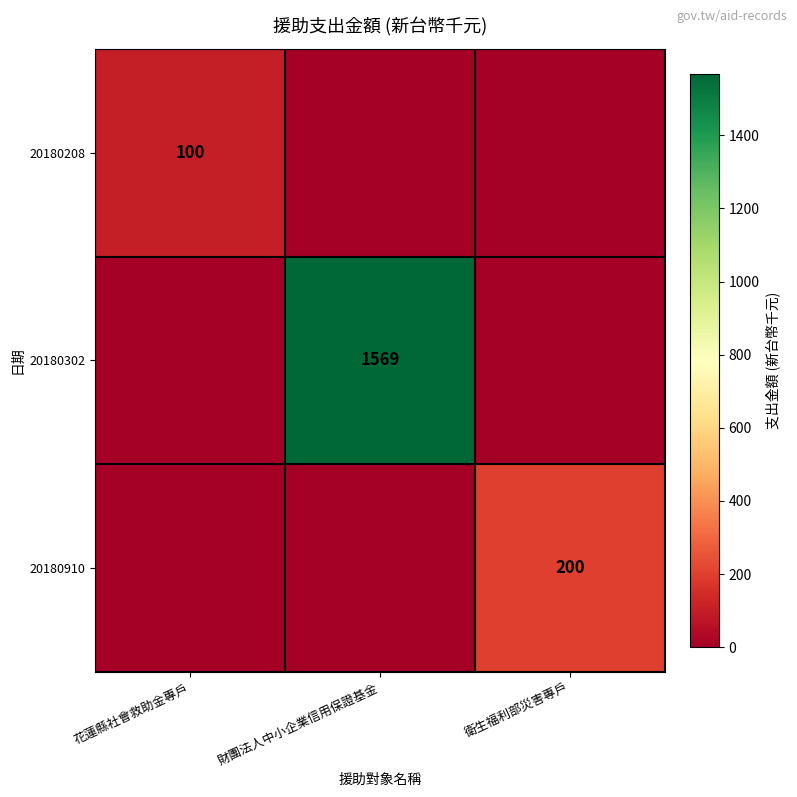

True or false: 20180208 has a value of 100 at 花蓮縣社會救助金專戶.

True